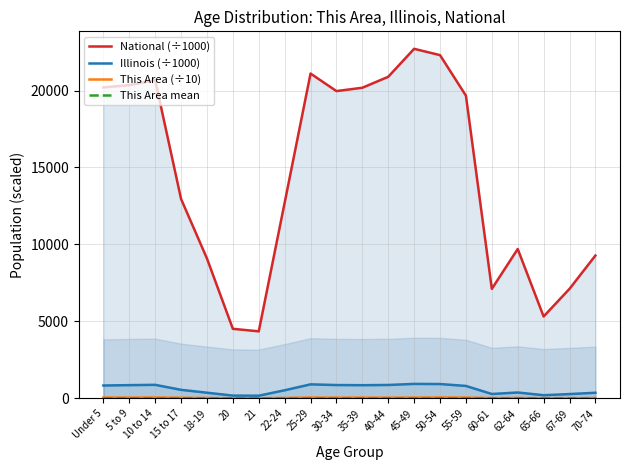

The value of This Area mean at 40-44 is 64.7. True or false?

False